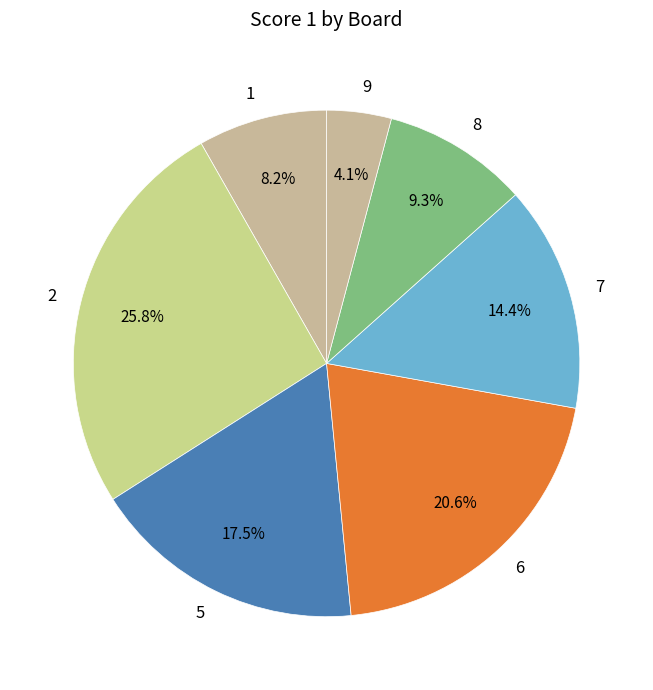

What is the largest slice in the pie chart?

2